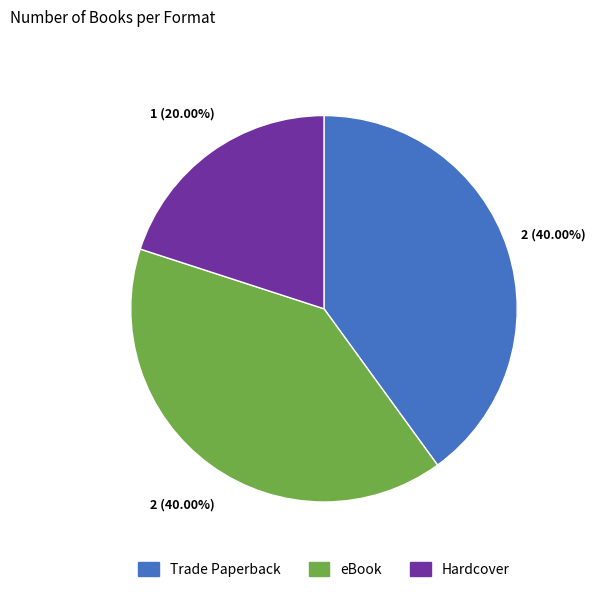

To the nearest percent, what percentage of the pie is Trade Paperback?

40%